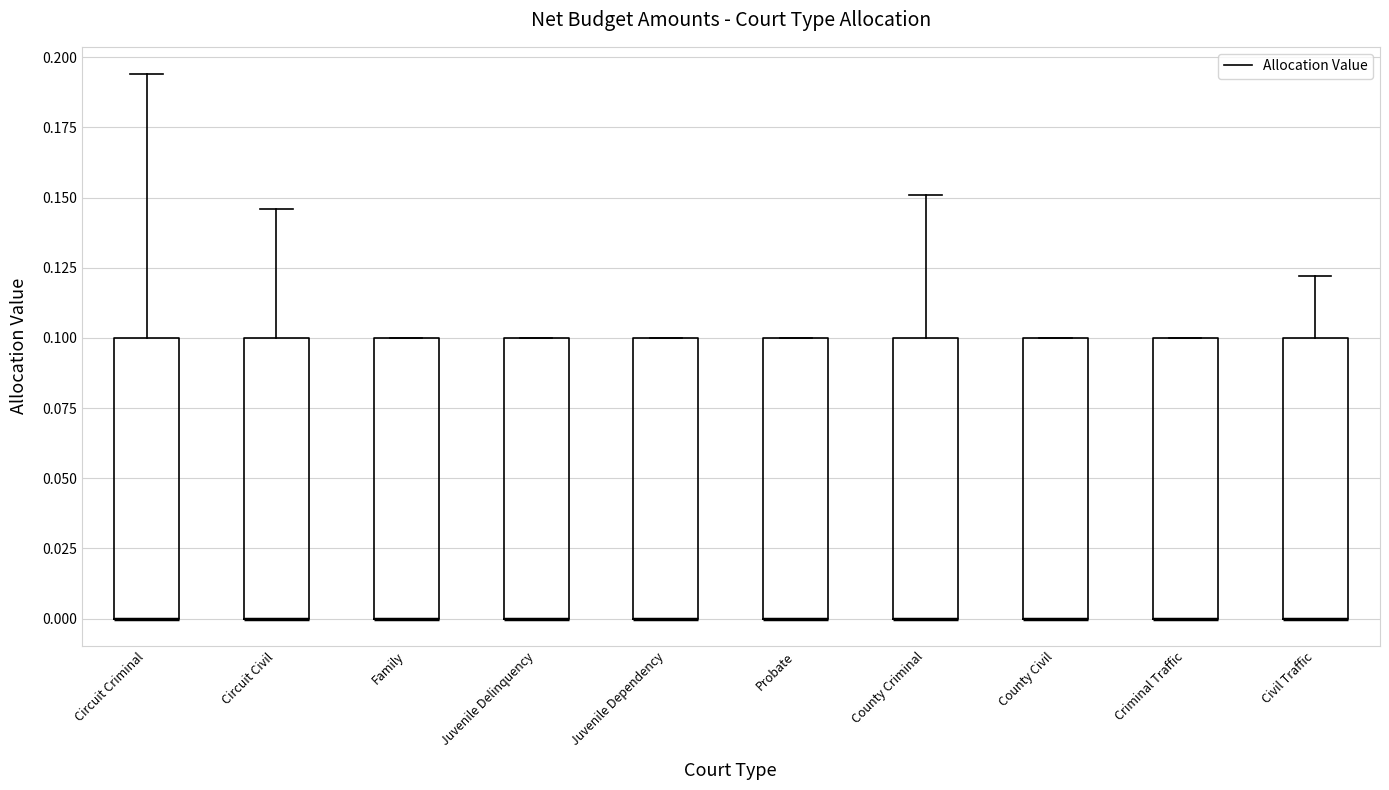

Reading left to right, transcribe this box plot: for each box, give where its median line is, the range the box spans, and where its two whiskers end, as read against the y-axis. The values are not printed on the chart, so give them approximately, as read against the axis.

Circuit Criminal: median 0.000 (drawn on the box's lower edge), box 0.000 to 0.100, whiskers 0.000 to 0.195
Circuit Civil: median 0.000 (drawn on the box's lower edge), box 0.000 to 0.100, whiskers 0.000 to 0.145
Family: median 0.000 (drawn on the box's lower edge), box 0.000 to 0.100, whiskers 0.000 to 0.100
Juvenile Delinquency: median 0.000 (drawn on the box's lower edge), box 0.000 to 0.100, whiskers 0.000 to 0.100
Juvenile Dependency: median 0.000 (drawn on the box's lower edge), box 0.000 to 0.100, whiskers 0.000 to 0.100
Probate: median 0.000 (drawn on the box's lower edge), box 0.000 to 0.100, whiskers 0.000 to 0.100
County Criminal: median 0.000 (drawn on the box's lower edge), box 0.000 to 0.100, whiskers 0.000 to 0.150
County Civil: median 0.000 (drawn on the box's lower edge), box 0.000 to 0.100, whiskers 0.000 to 0.100
Criminal Traffic: median 0.000 (drawn on the box's lower edge), box 0.000 to 0.100, whiskers 0.000 to 0.100
Civil Traffic: median 0.000 (drawn on the box's lower edge), box 0.000 to 0.100, whiskers 0.000 to 0.120